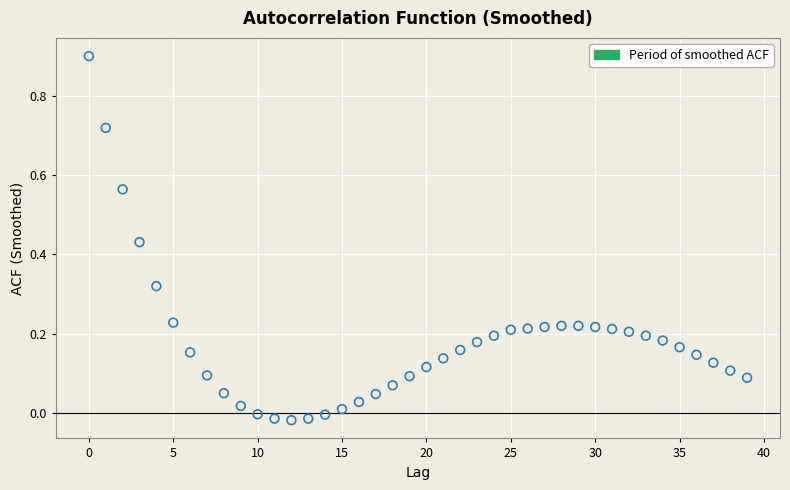

What is the range of Y values (max minus min)?

0.9